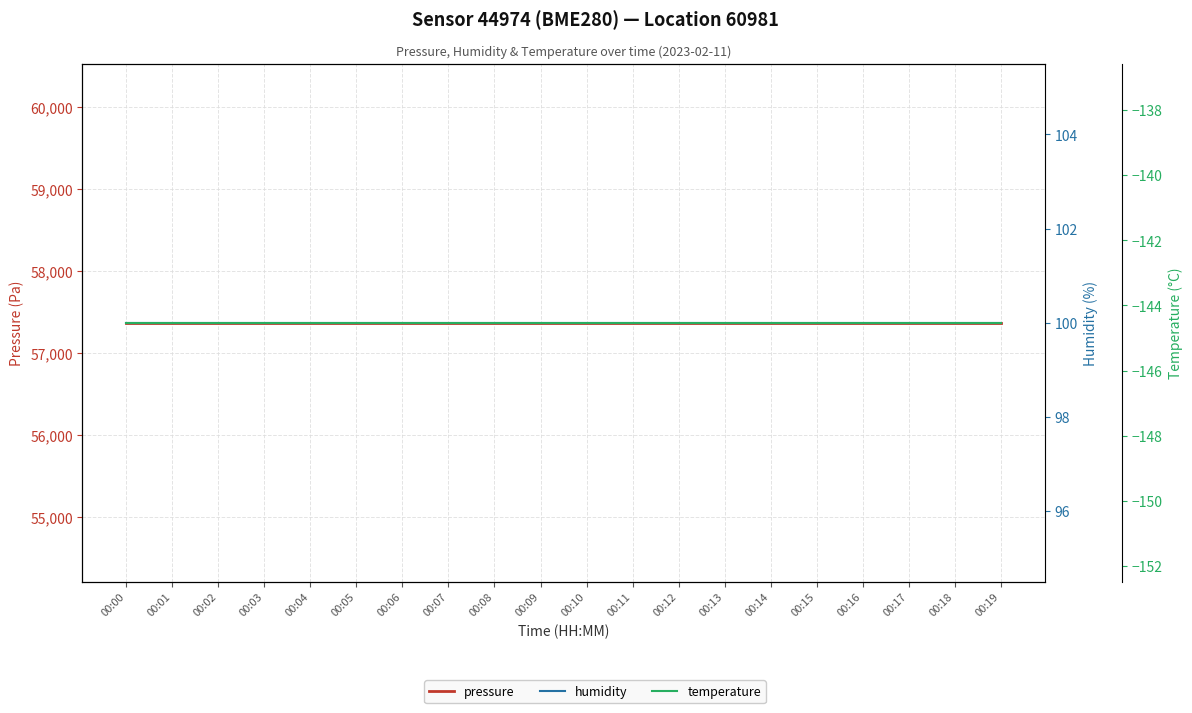

What are all the series names shown in the legend?

pressure, humidity, temperature